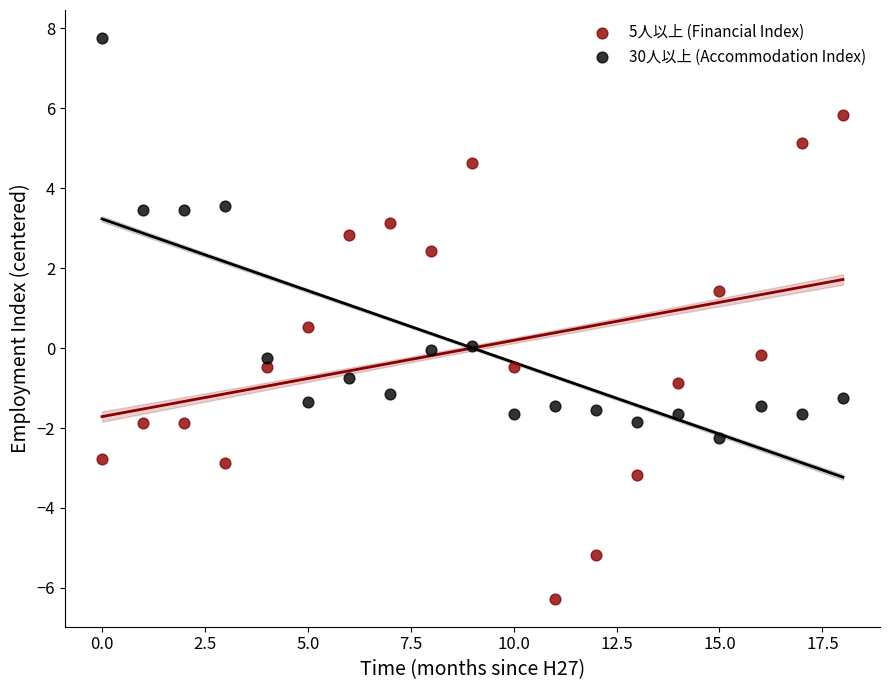

Which series reaches the maximum Y coordinate?

30人以上 (Accommodation Index)